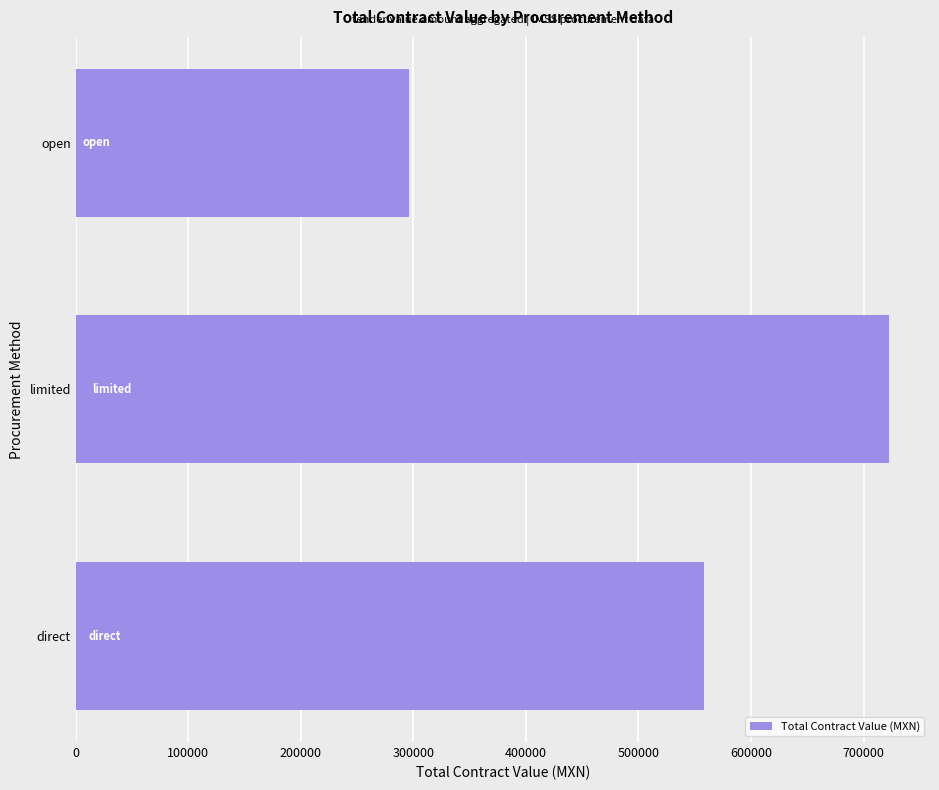

What is the maximum value shown in the chart?

722878.1